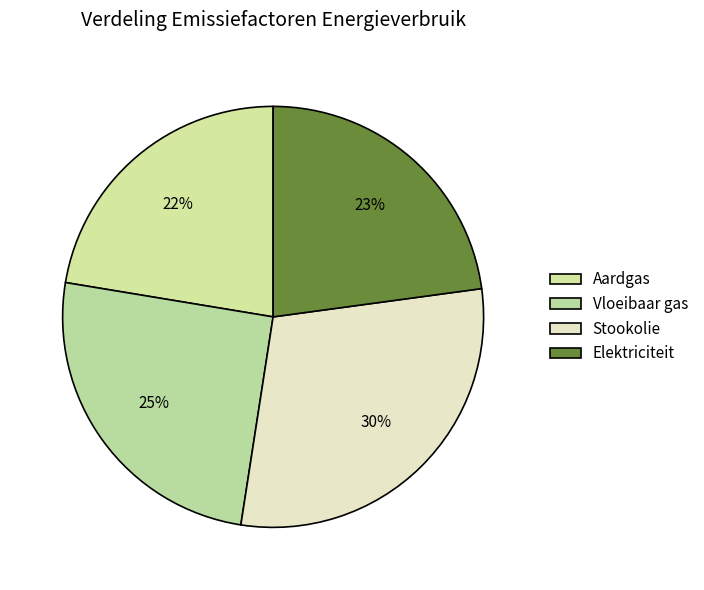

Is there any slice that represents more than half of the pie?

No